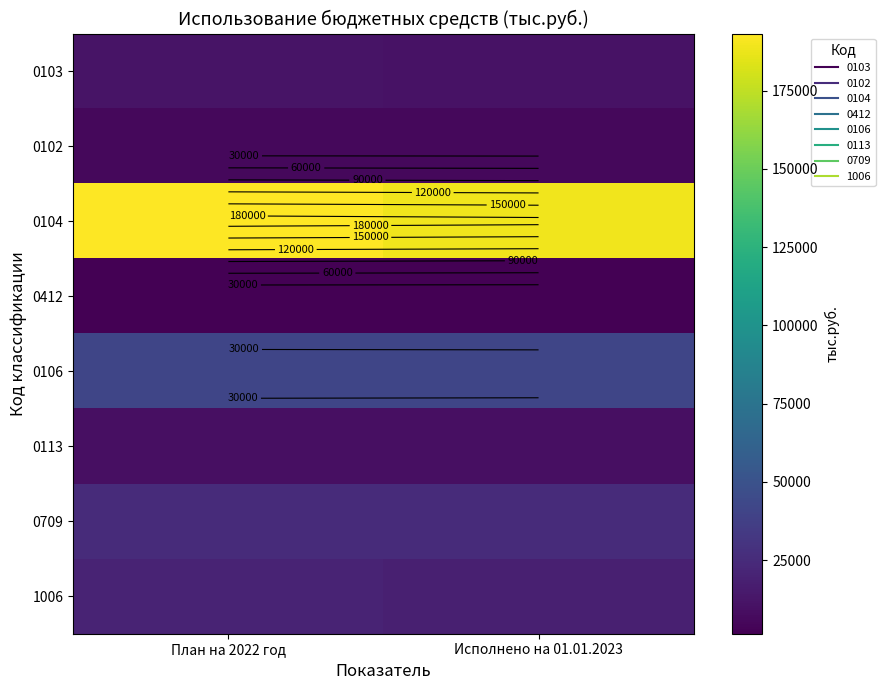

What value does the 0113 series have at План на 2022 год?

9528.1